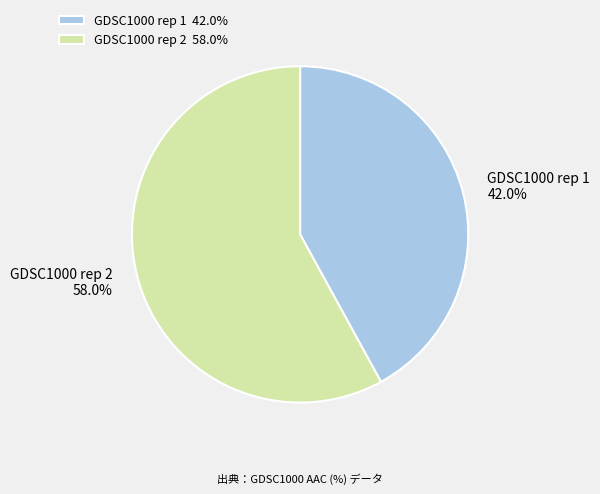

Rank the categories by value from highest to lowest.

GDSC1000 rep 2, GDSC1000 rep 1